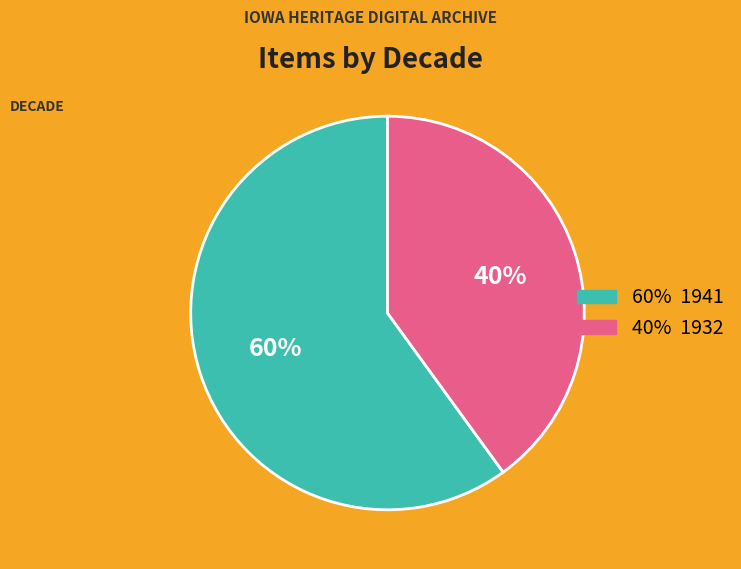

To the nearest percent, what is the average slice percentage?

50%